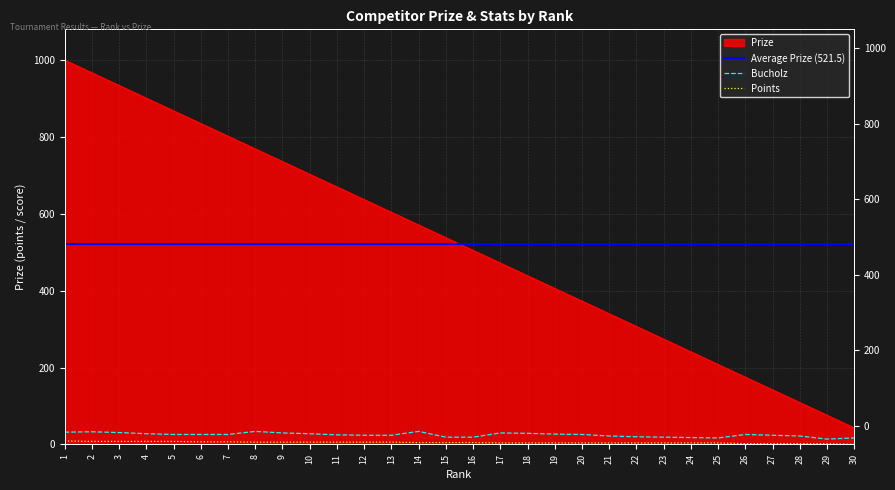

Does the chart have visible grid lines?

Yes